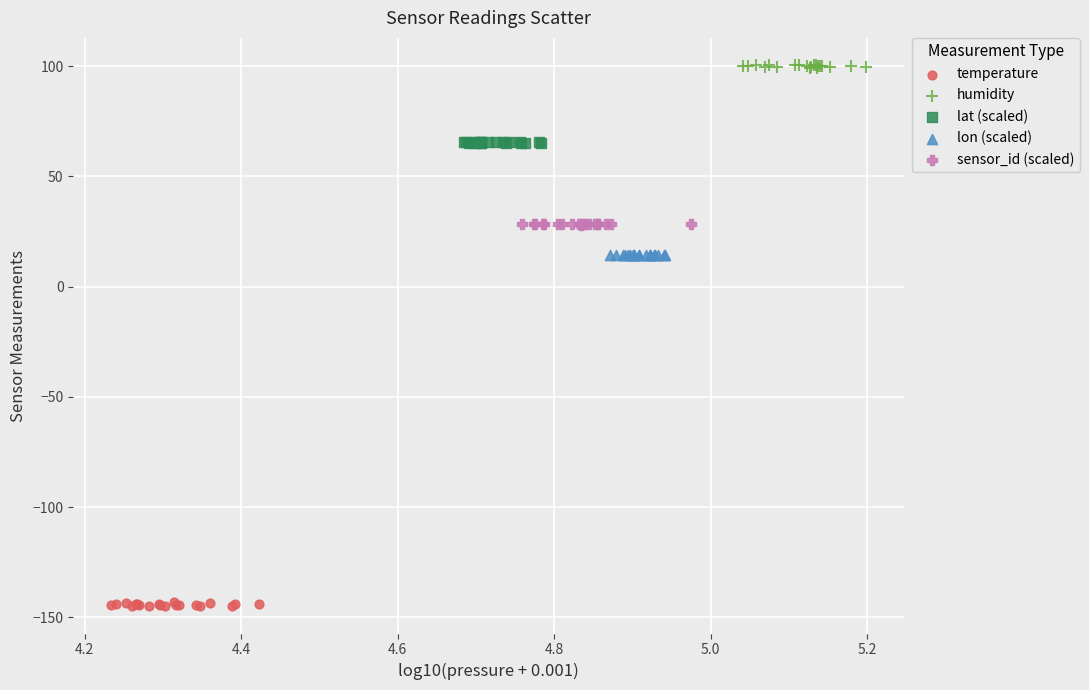

Which series reaches the maximum Y coordinate?

humidity